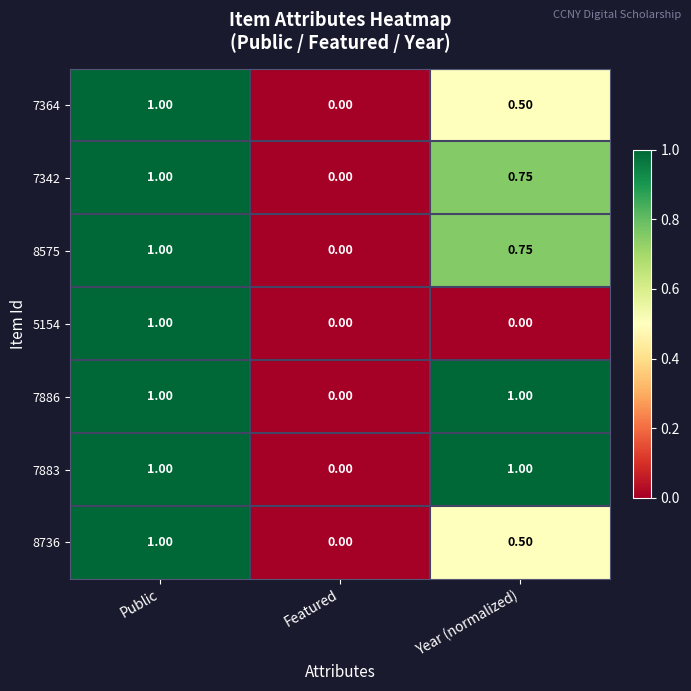

Is the value of 8736 at Public greater than the value of 8575 at Year (normalized)?

Yes